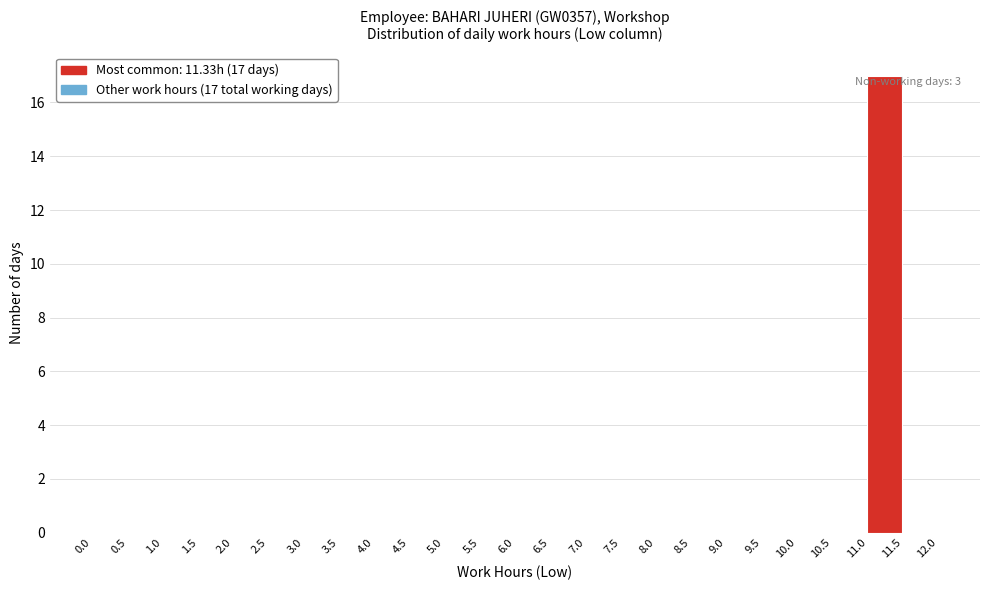

Over which range of the x-axis is the bar tallest?

11.0 to 11.5